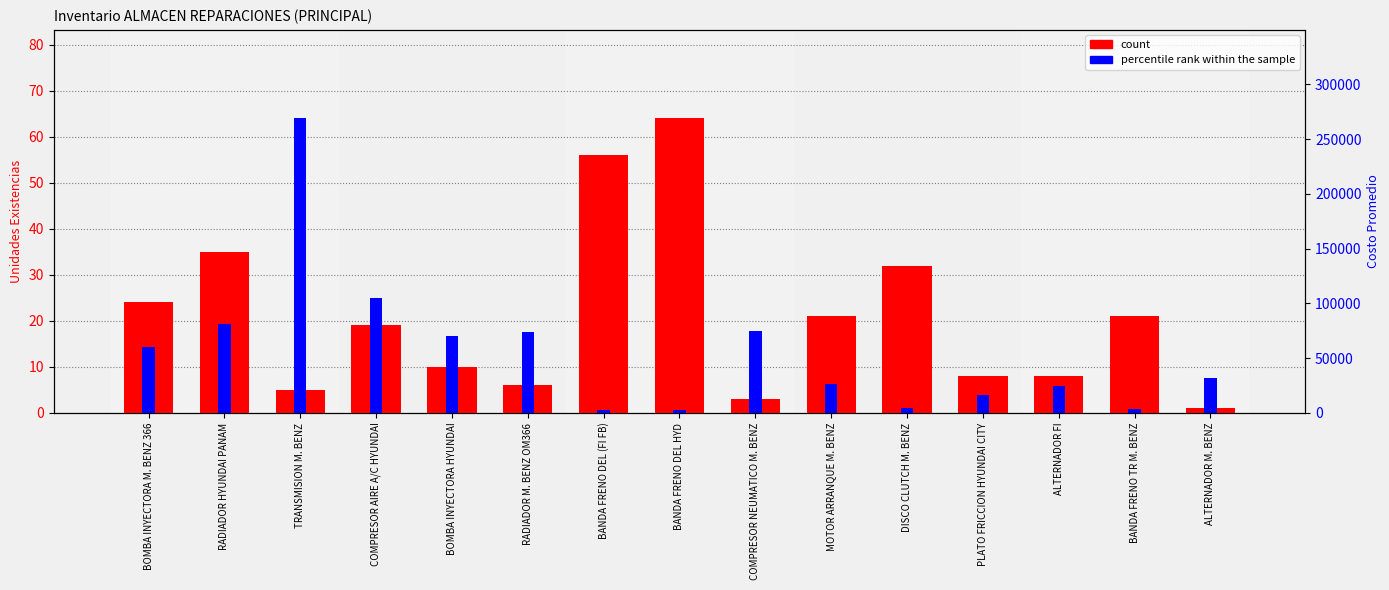

At which category is the sum across all series the highest?

TRANSMISION M. BENZ